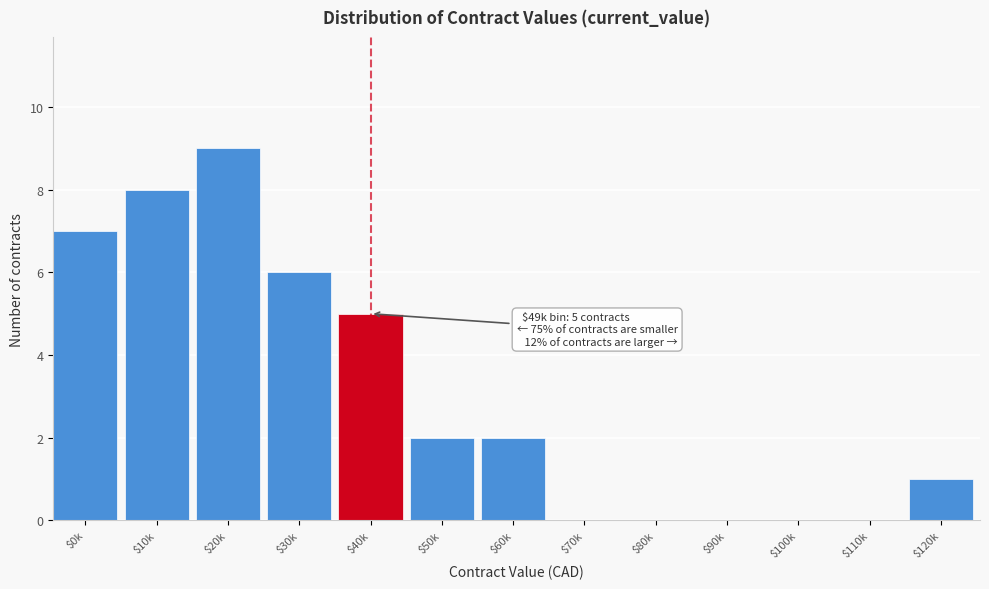

Which label corresponds to the largest value in the chart?

$20k